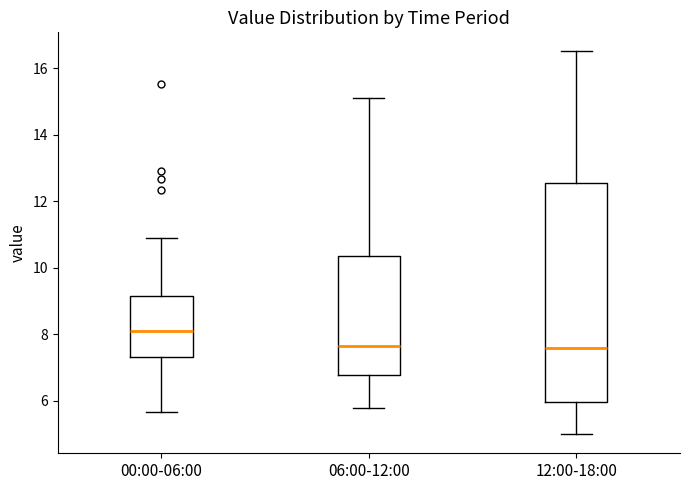

Comparing the boxes themselves (not the whiskers), which one is the tallest?

12:00-18:00